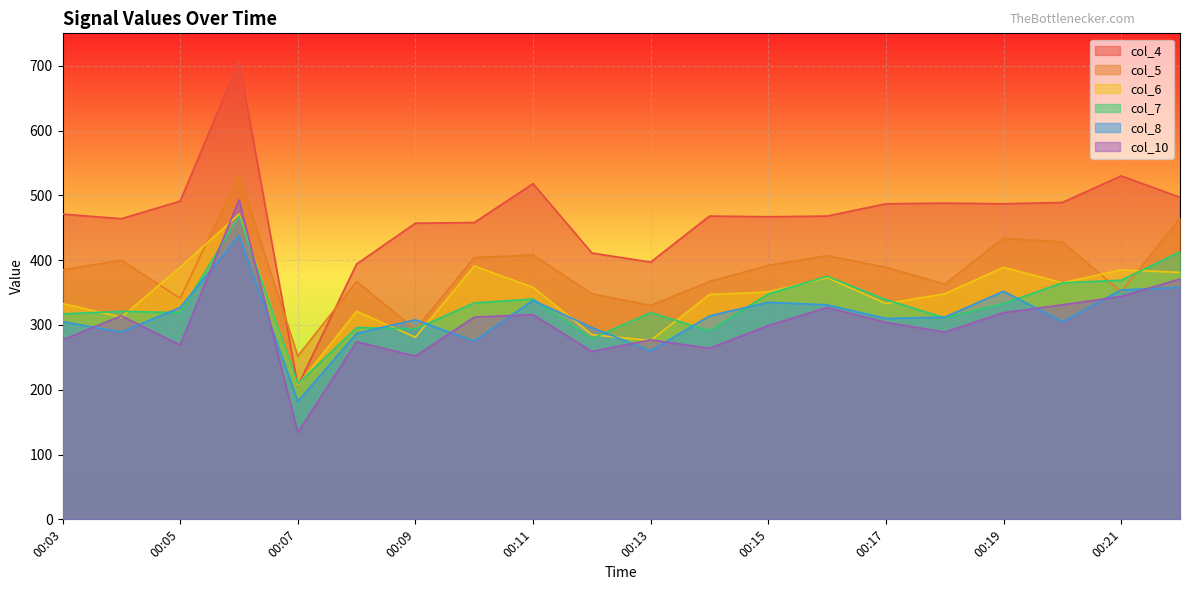

What is the value of the col_4 point at the 8th from the left?

458